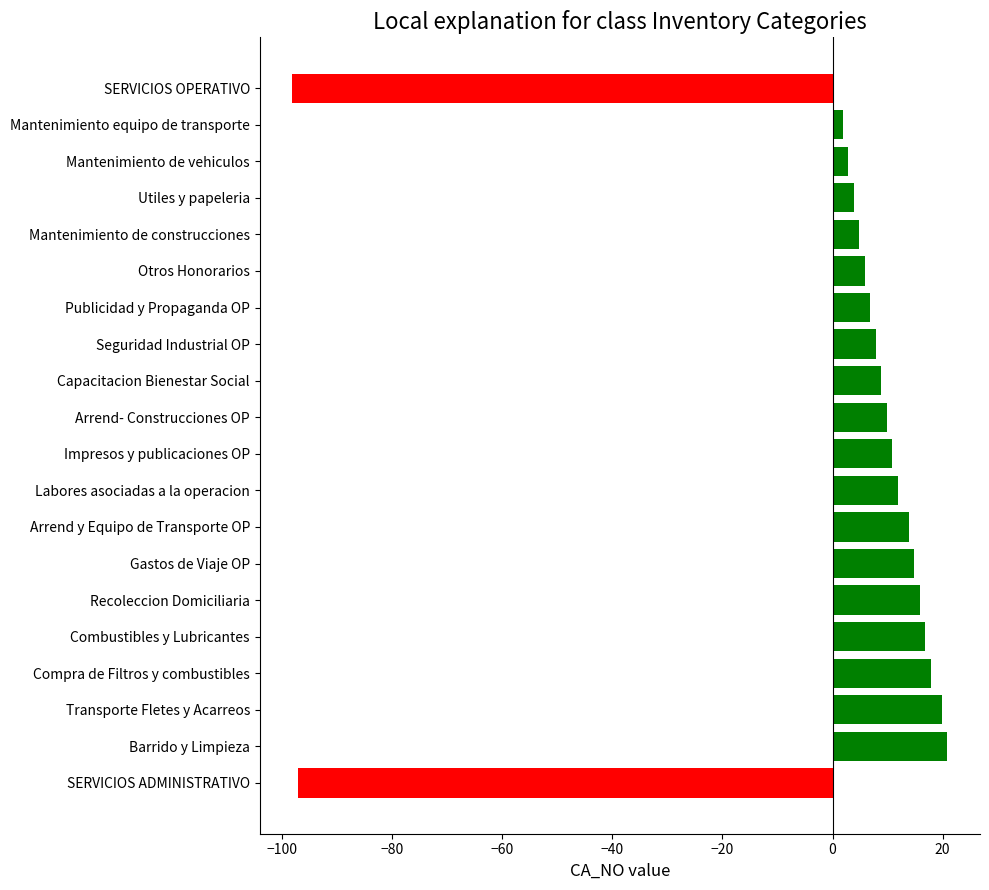

What is the label of the 7th bar from the top?

Publicidad y Propaganda OP